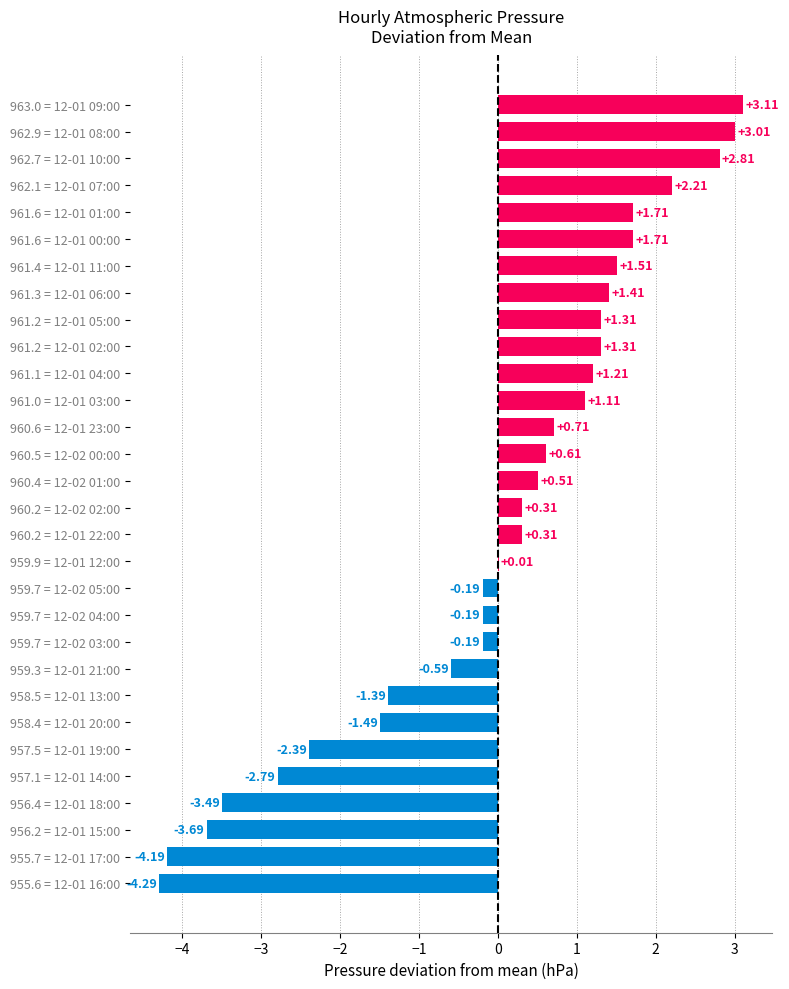

Which has a higher value, 960.6 = 12-01 23:00 or 961.2 = 12-01 05:00?

961.2 = 12-01 05:00